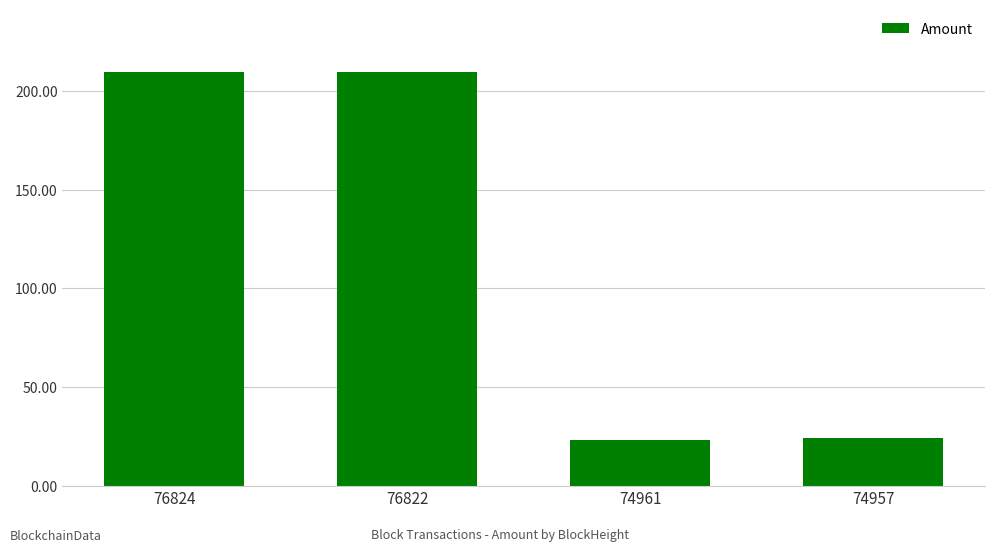

What is the greatest value displayed?

210.0